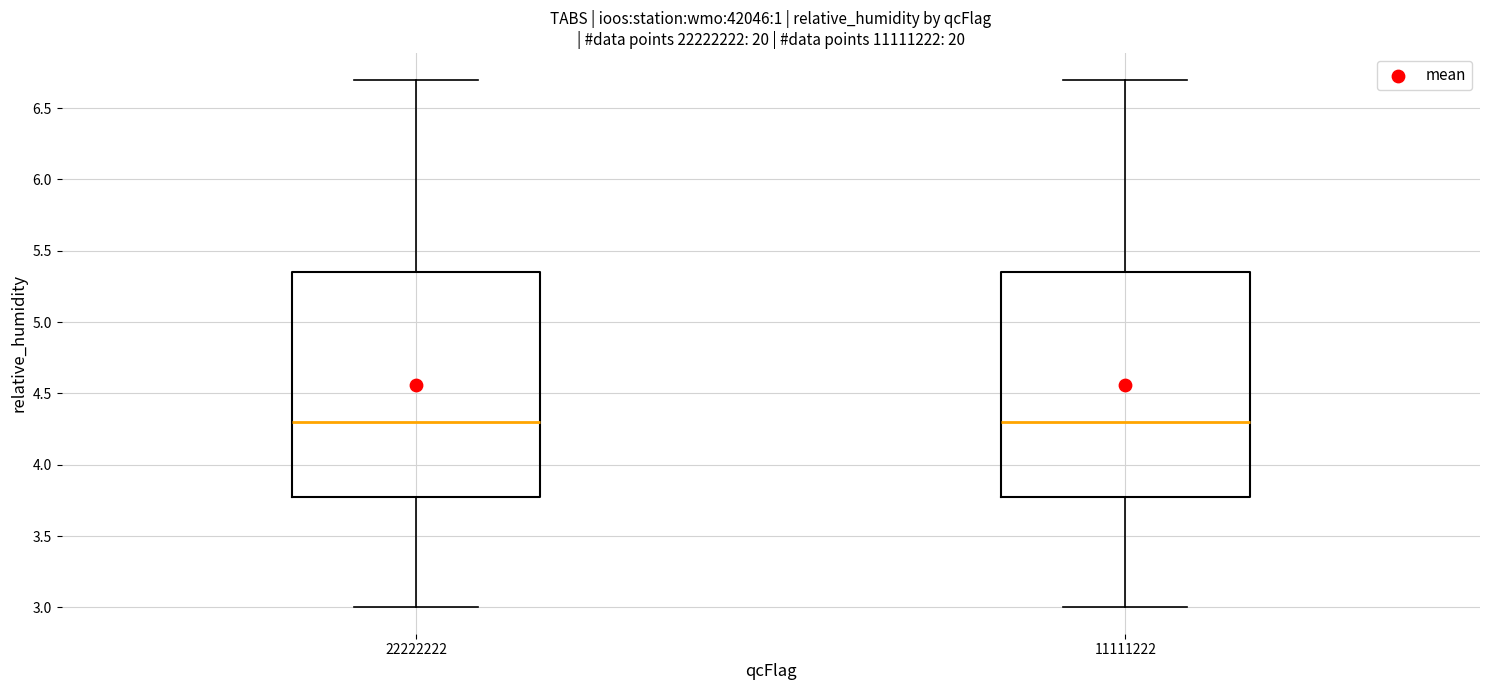

Reading left to right, read every box against the y-axis: the position of its median line, the range the box covers, and the ends of its whiskers. The values are not printed on the chart, so give them approximately, as read against the axis.

22222222: median 4.30, box 3.80 to 5.35, whiskers 3.00 to 6.70
11111222: median 4.30, box 3.80 to 5.35, whiskers 3.00 to 6.70